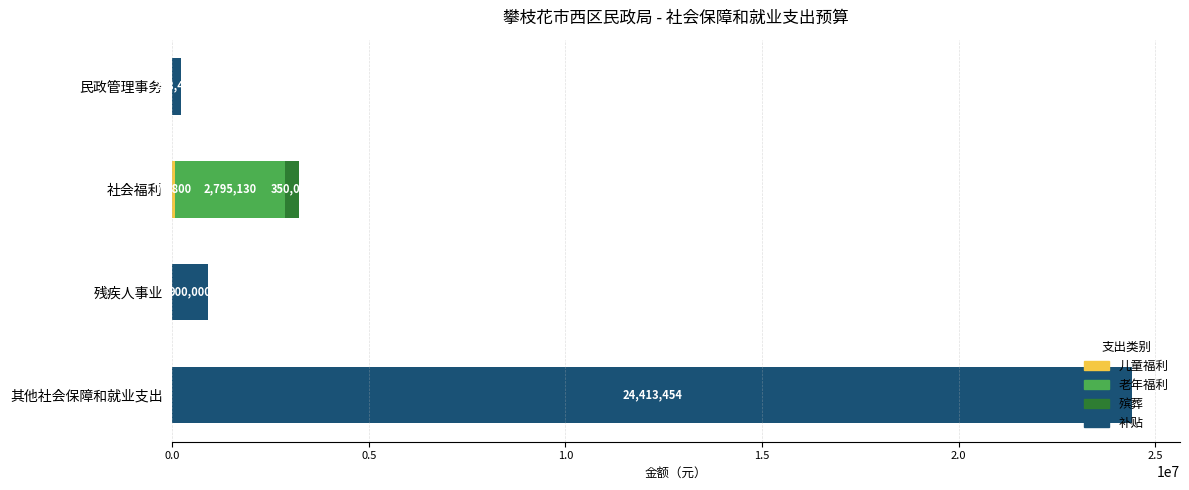

At which category is the sum across all series the highest?

其他社会保障和就业支出